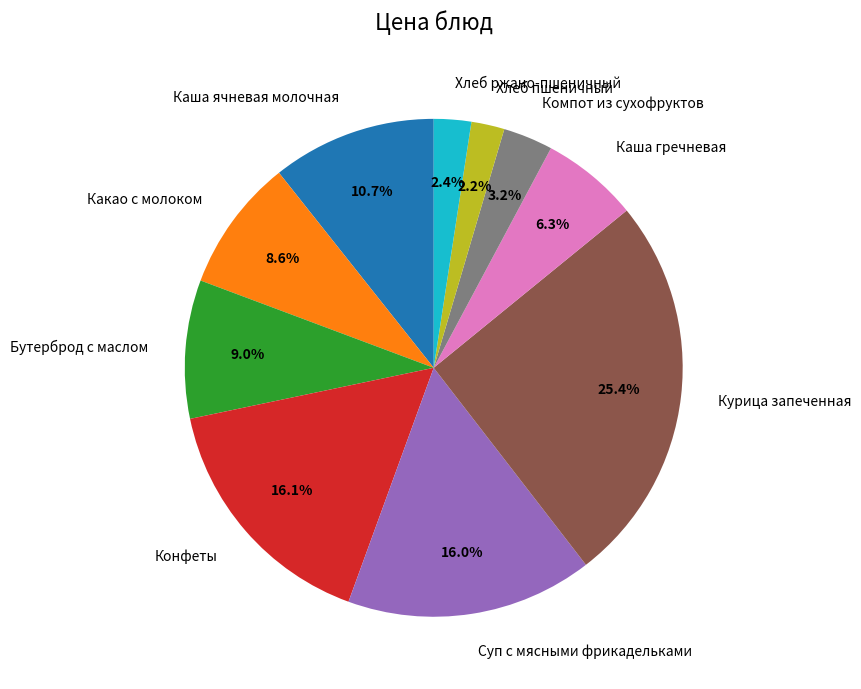

Does any single category account for the majority?

No